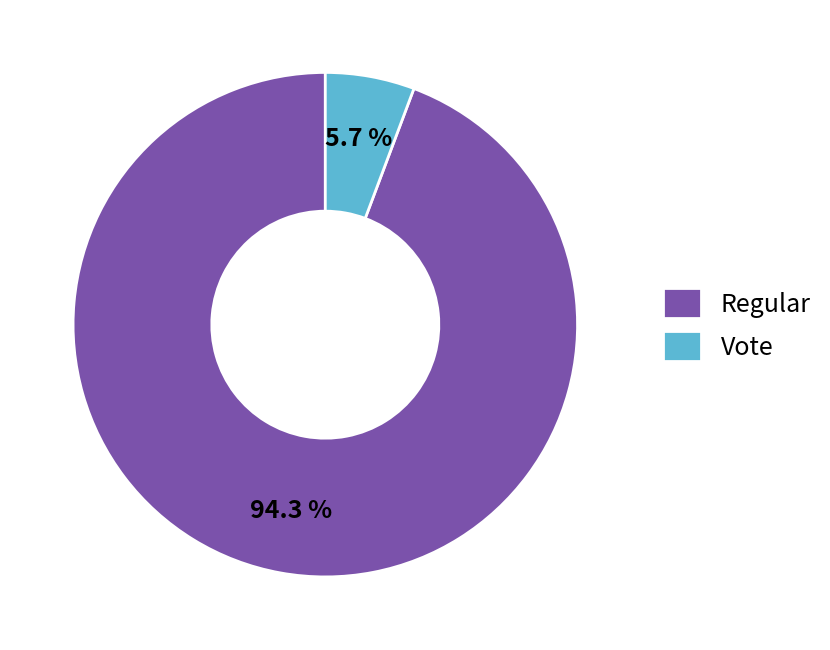

Combined, what portion of the pie is Regular and Vote?

100.0%